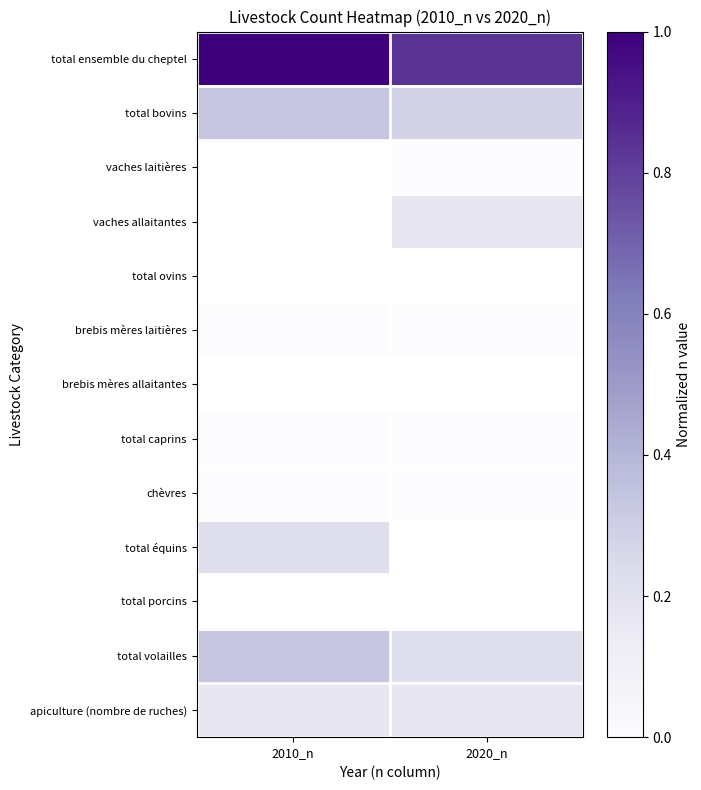

What value does the vaches allaitantes series have at 2020_n?

0.2